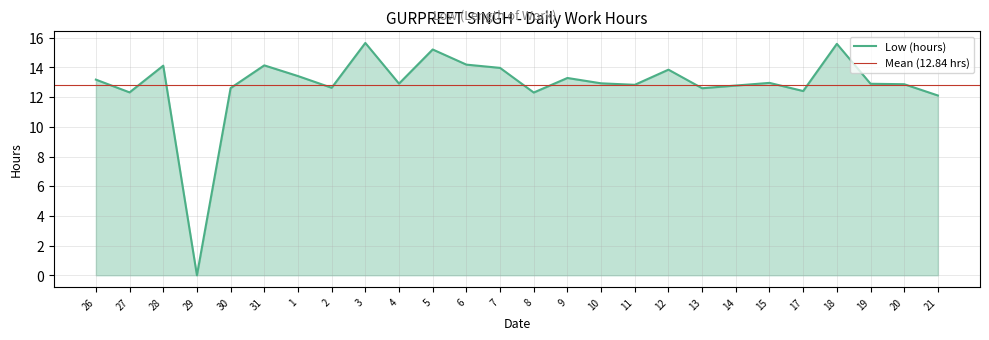

What is the difference between the maximum and minimum values?

15.7